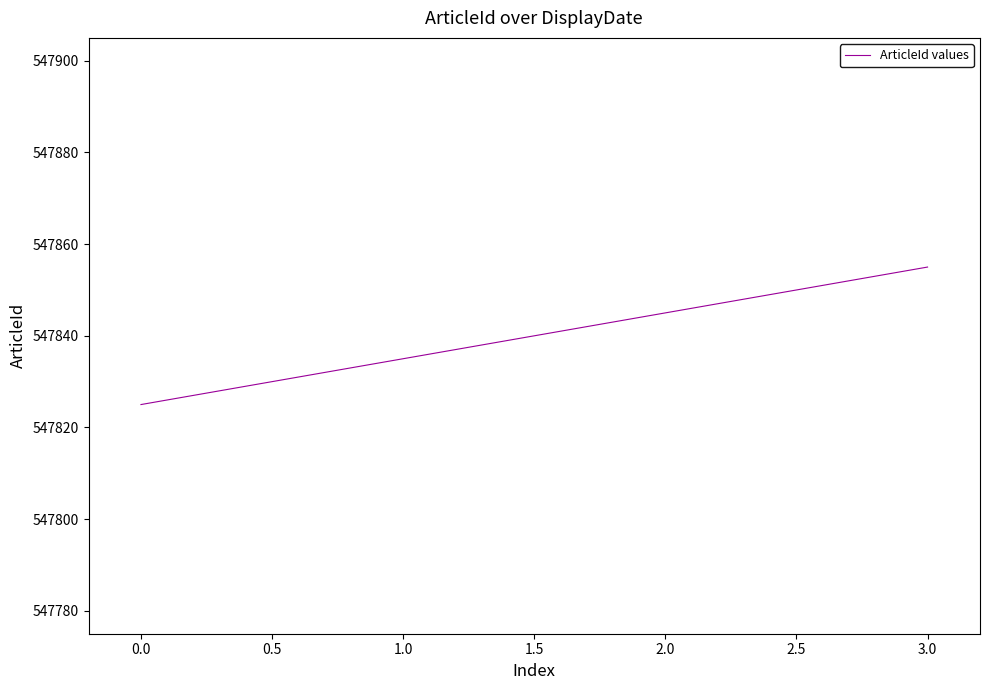

Which category has the highest value across all series?

3.0